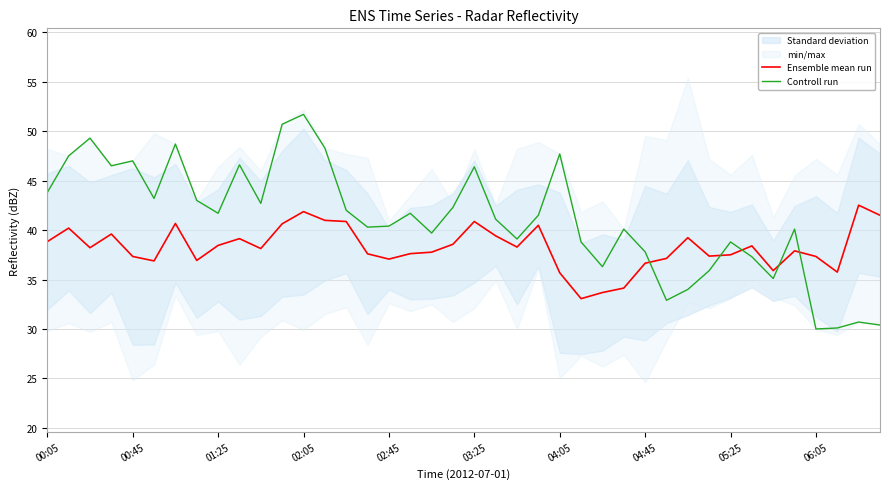

Is it true that Ensemble mean run equals 65.6 at 03:25?

False